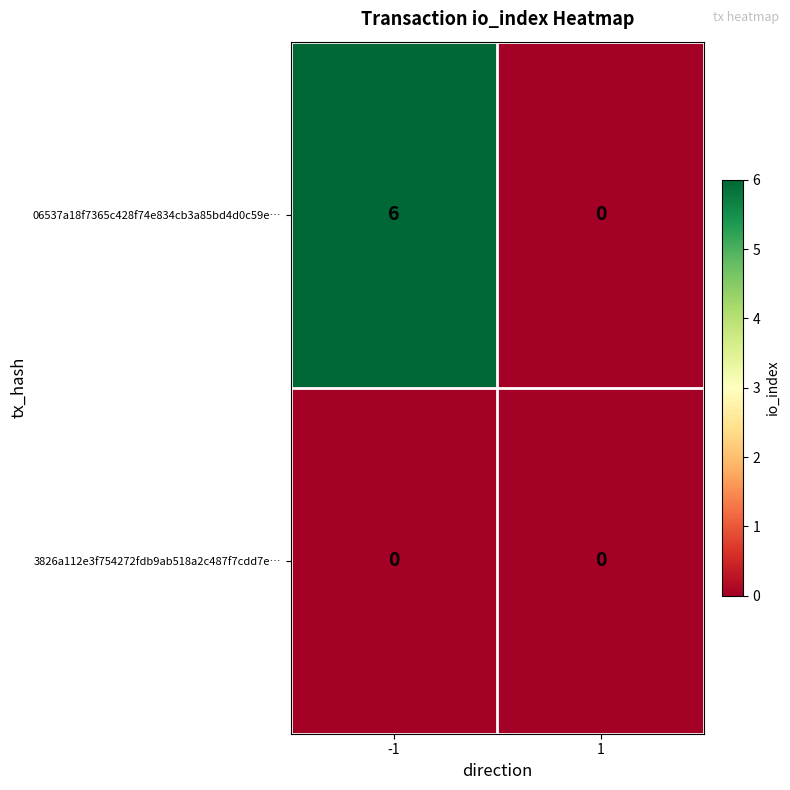

What is the average value of the 06537a18f7365c428f74e834cb3a85bd4d0c59e… series?

3